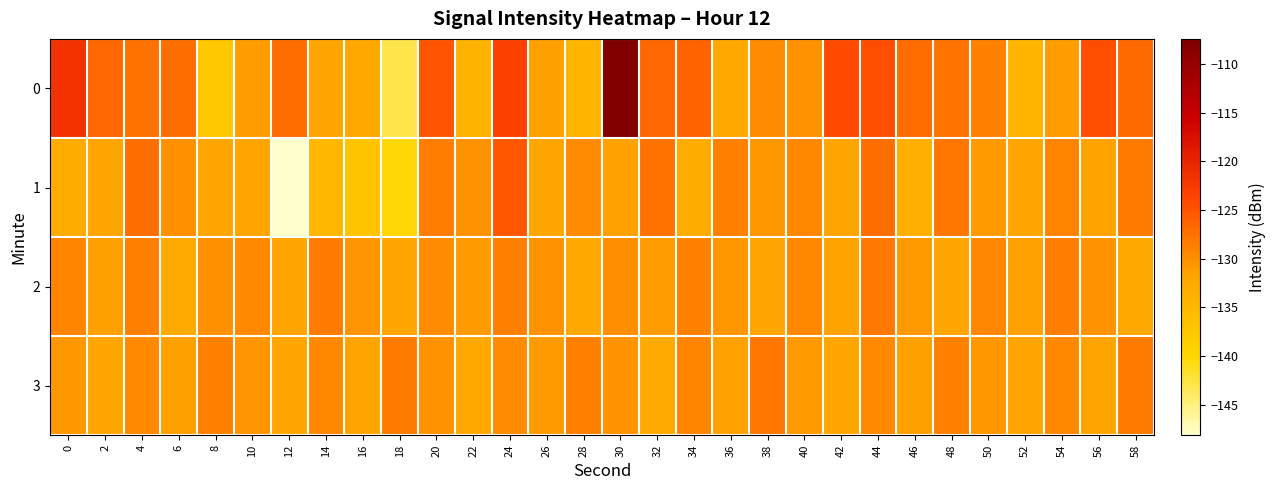

Reading left to right, transcribe all the data shown in this chart.

0: 0=-121.7	2=-126.8	4=-127.5	6=-127.3	8=-137.6	10=-131.2	12=-127.1	14=-132.1	16=-132.6	18=-142.9	20=-125.2	22=-134.2	24=-123.2	26=-131.4	28=-134.5	30=-107.4	32=-126.8	34=-126.3	36=-132.6	38=-129.7	40=-130.2	42=-124.3	44=-124.6	46=-127.1	48=-127.7	50=-128.9	52=-134.5	54=-131.2	56=-124.5	58=-126.9
1: 0=-133.0	2=-131.8	4=-127.2	6=-130.1	8=-132.0	10=-132.1	12=-148.2	14=-134.9	16=-136.9	18=-140.2	20=-128.5	22=-130.2	24=-125.3	26=-132.1	28=-129.8	30=-131.5	32=-127.6	34=-133.2	36=-128.9	38=-130.7	40=-129.4	42=-131.8	44=-127.3	46=-133.6	48=-128.1	50=-130.9	52=-132.4	54=-129.1	56=-131.7	58=-128.3
2: 0=-129.2	2=-131.4	4=-128.7	6=-132.8	8=-130.1	10=-129.6	12=-131.9	14=-128.4	16=-130.5	18=-132.2	20=-129.8	22=-131.1	24=-128.6	26=-130.3	28=-132.6	30=-129.9	32=-131.2	34=-128.8	36=-130.7	38=-132.4	40=-129.5	42=-131.7	44=-128.2	46=-130.9	48=-132.1	50=-129.3	52=-131.6	54=-128.5	56=-130.4	58=-132.7
3: 0=-130.8	2=-132.3	4=-129.7	6=-131.4	8=-128.9	10=-130.6	12=-132.1	14=-129.4	16=-131.8	18=-128.3	20=-130.2	22=-132.5	24=-129.8	26=-131.1	28=-128.7	30=-130.4	32=-132.8	34=-129.2	36=-131.6	38=-128.1	40=-130.9	42=-132.2	44=-129.6	46=-131.3	48=-128.8	50=-130.7	52=-132.0	54=-129.5	56=-131.9	58=-128.4